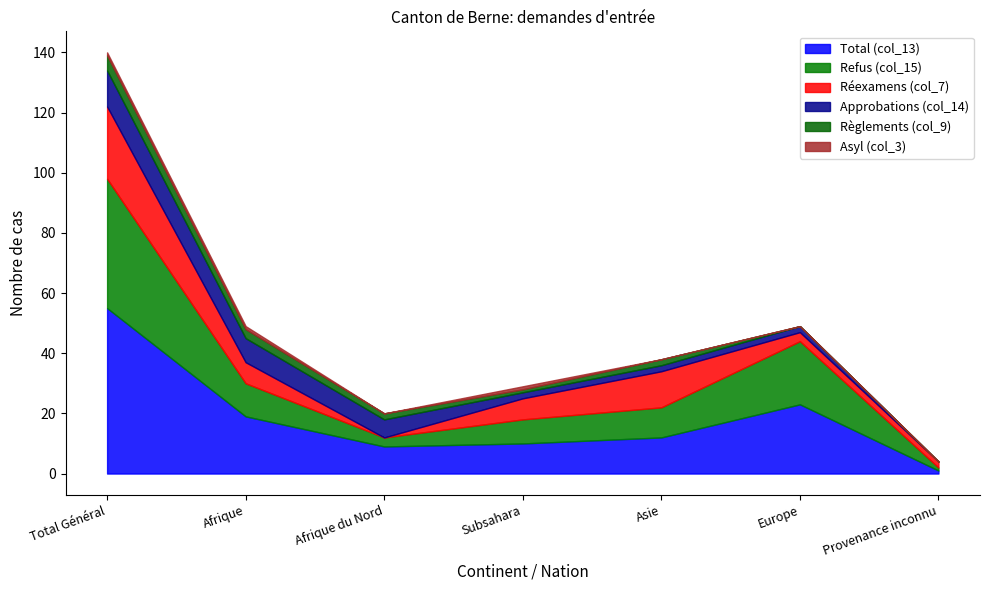

What is the difference between the maximum and minimum values in the Asyl (col_3) series?

1